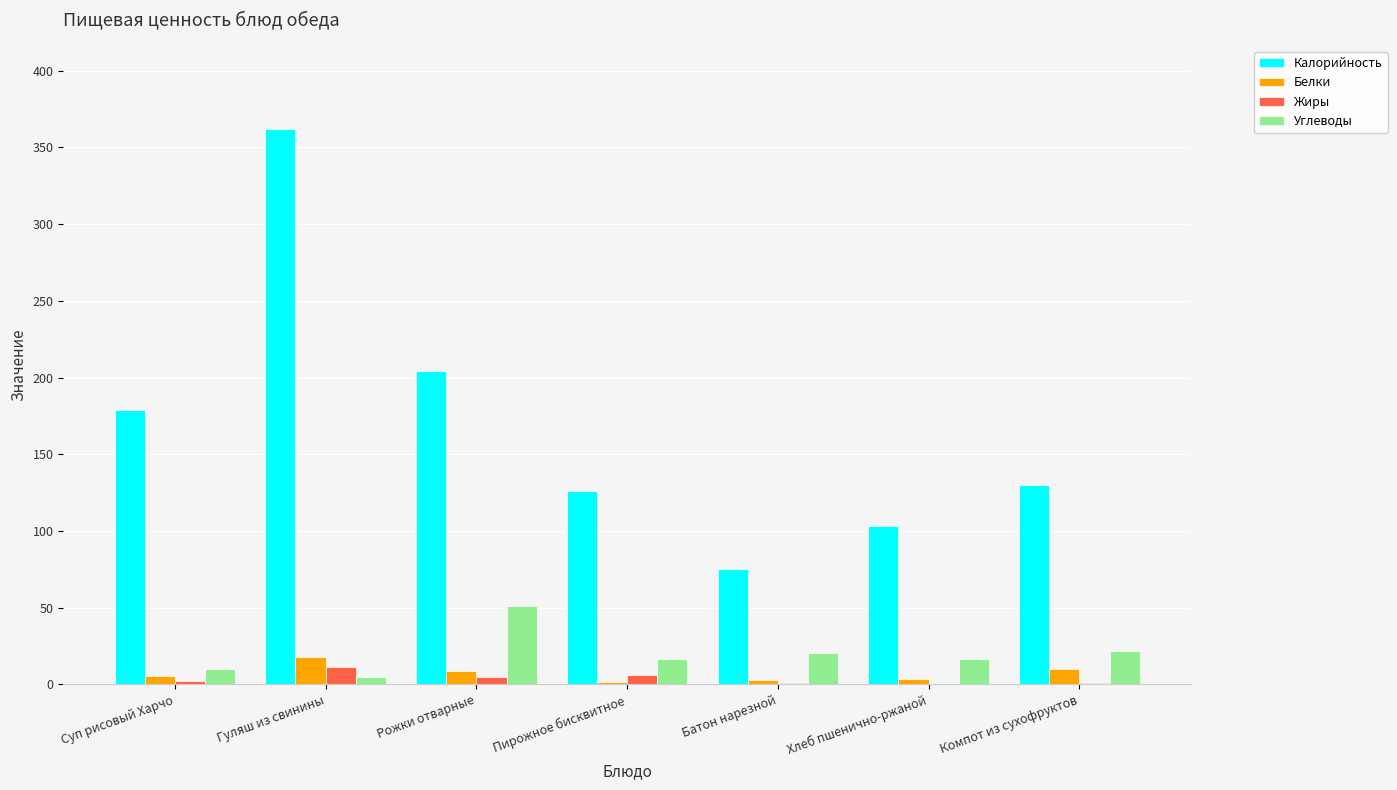

Are the bars horizontal?

No